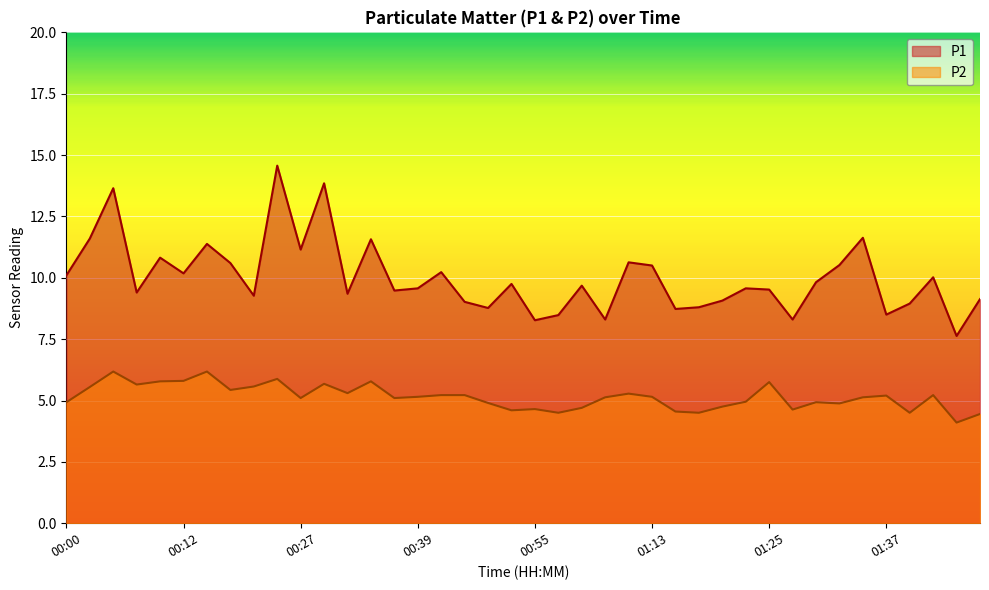

What is the label of the 13th point from the right?

01:18